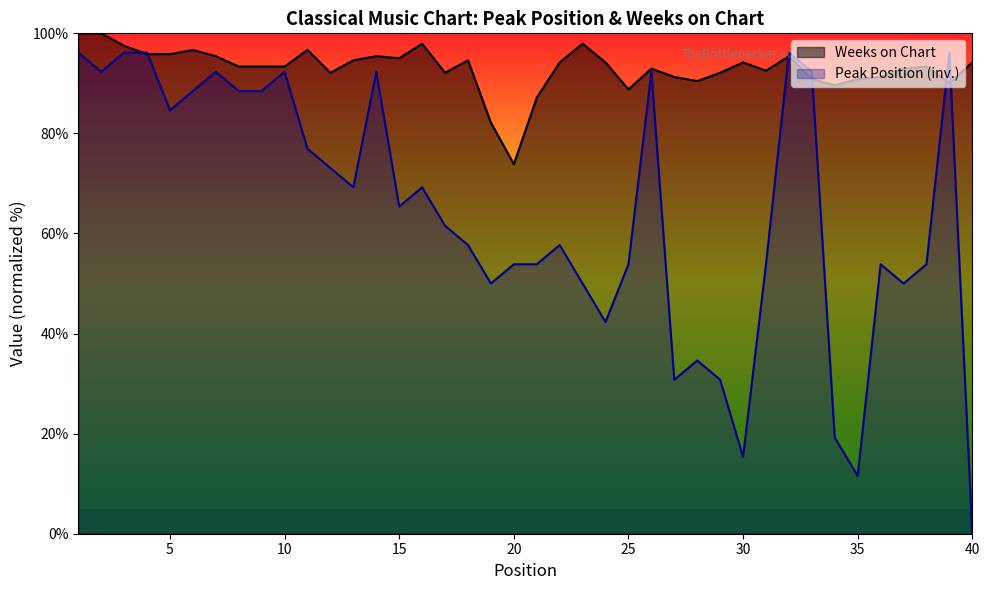

At 27, list the series in order from largest to smallest.

Weeks on Chart, Peak Position